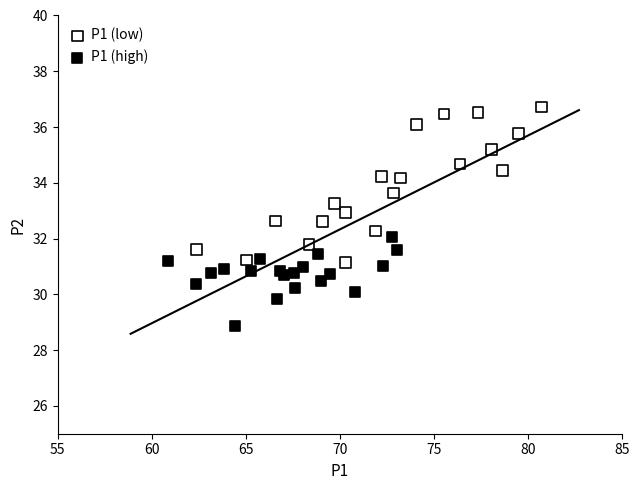

Which series has the largest Y range (max minus min)?

P1 (low)